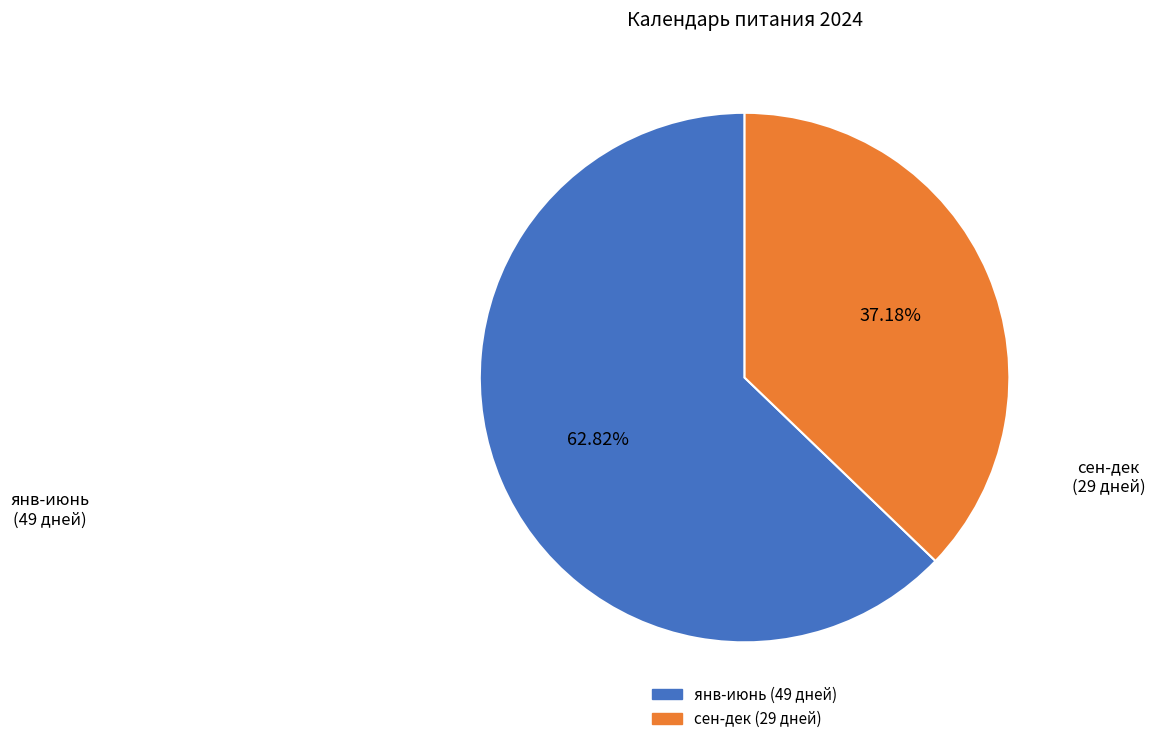

Is there any slice that represents more than half of the pie?

Yes